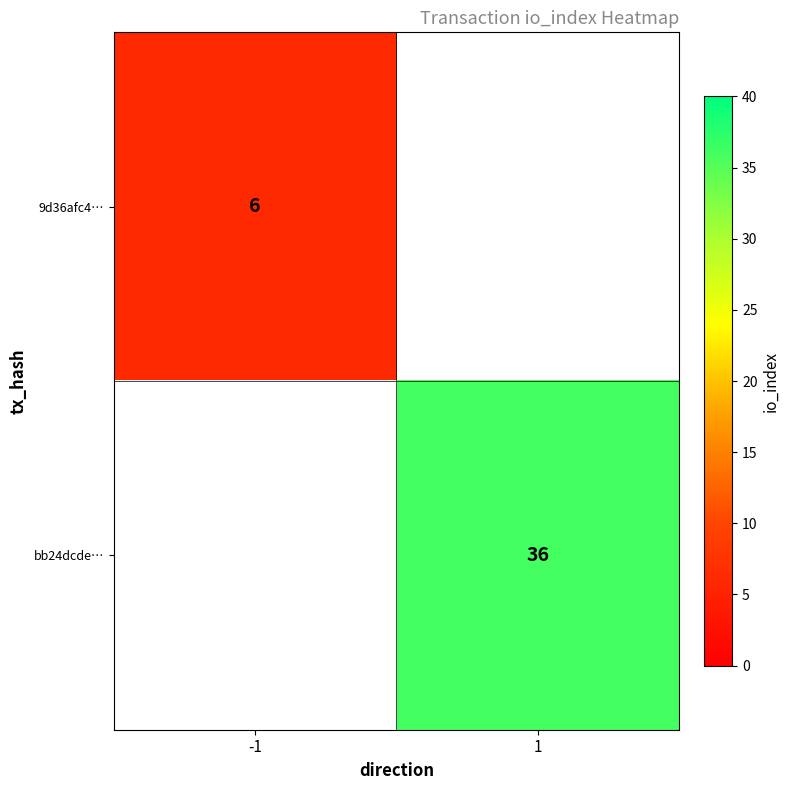

Is it true that 9d36afc4… equals 9 at -1?

False